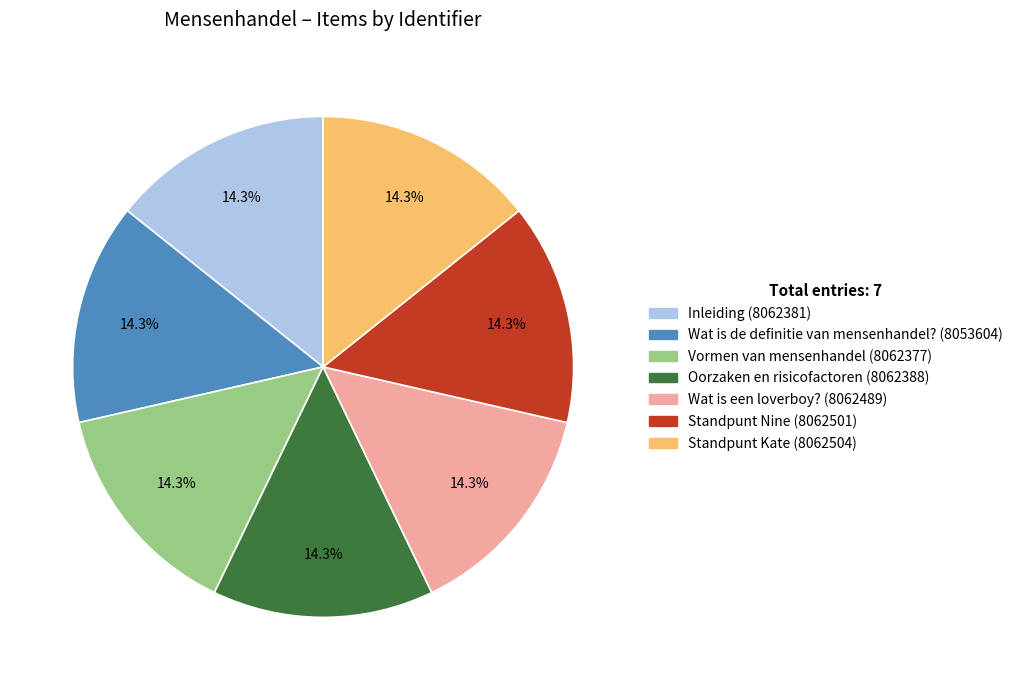

What is the total percentage of Standpunt Kate and Oorzaken en risicofactoren?

28.6%